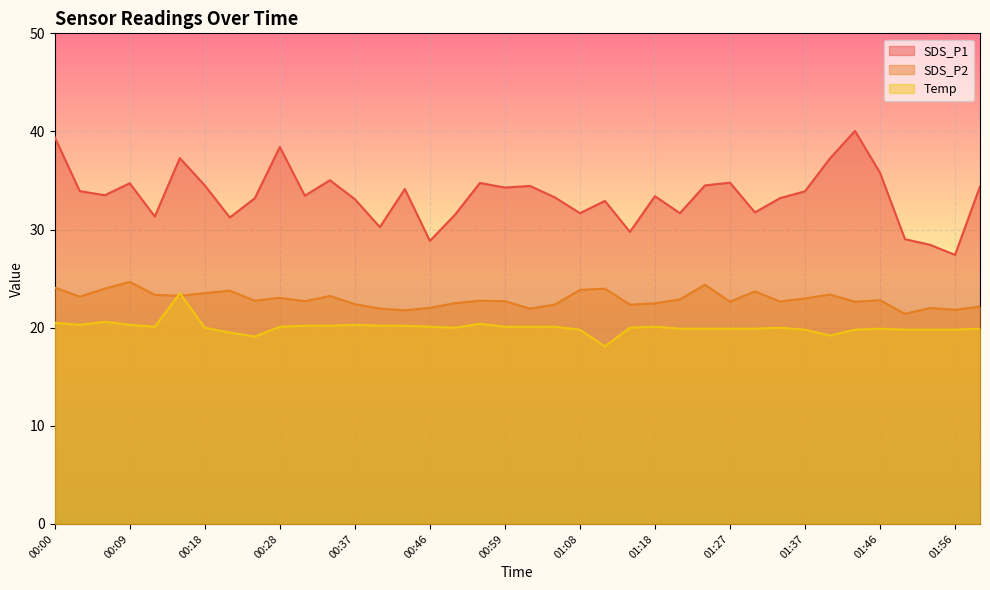

The value of SDS_P1 at 02:02 is 34.4. True or false?

True